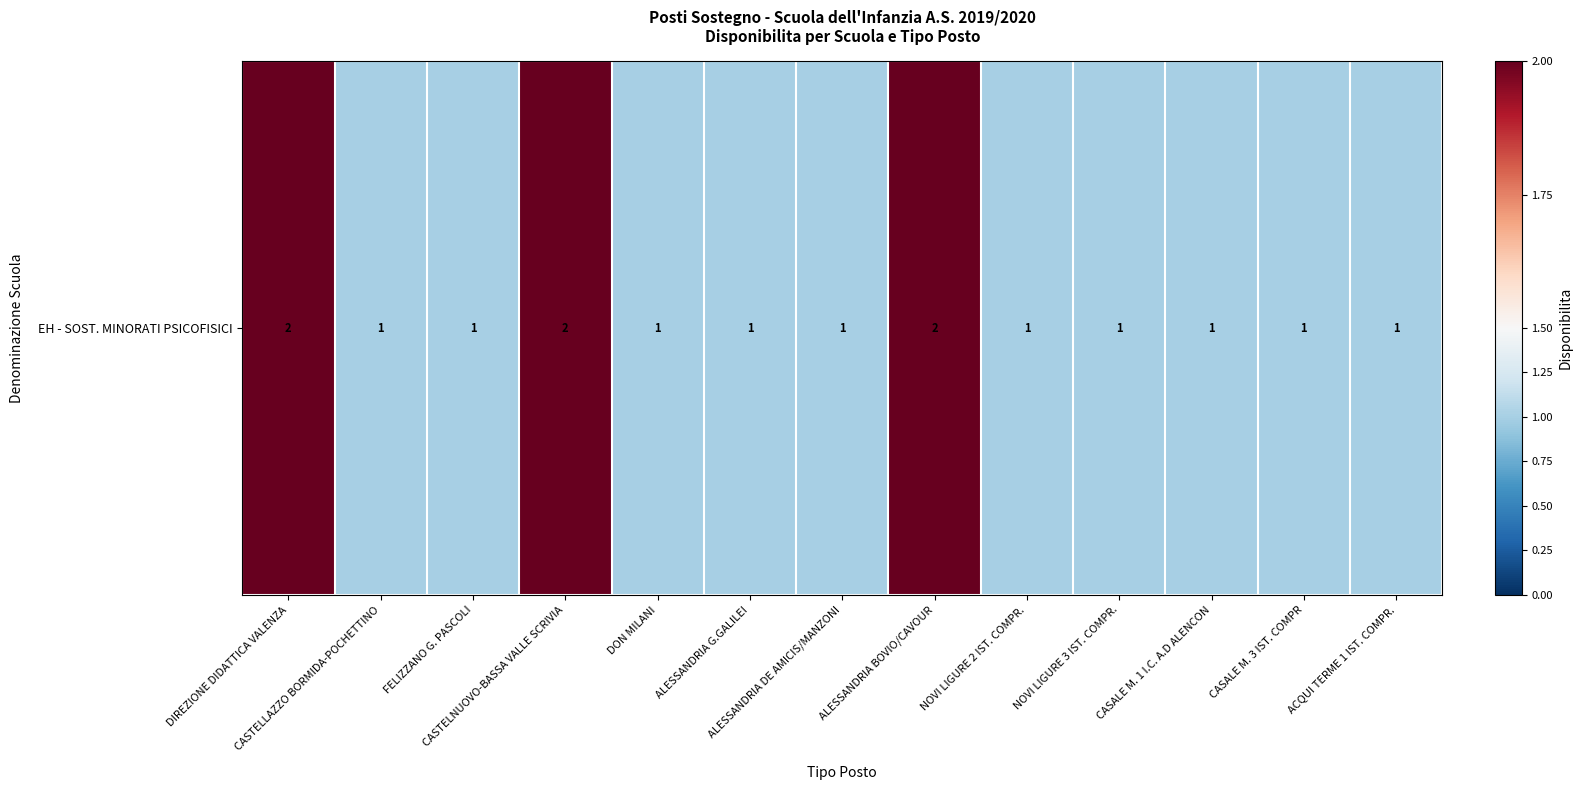

Which category has the highest value across all series?

DIREZIONE DIDATTICA VALENZA